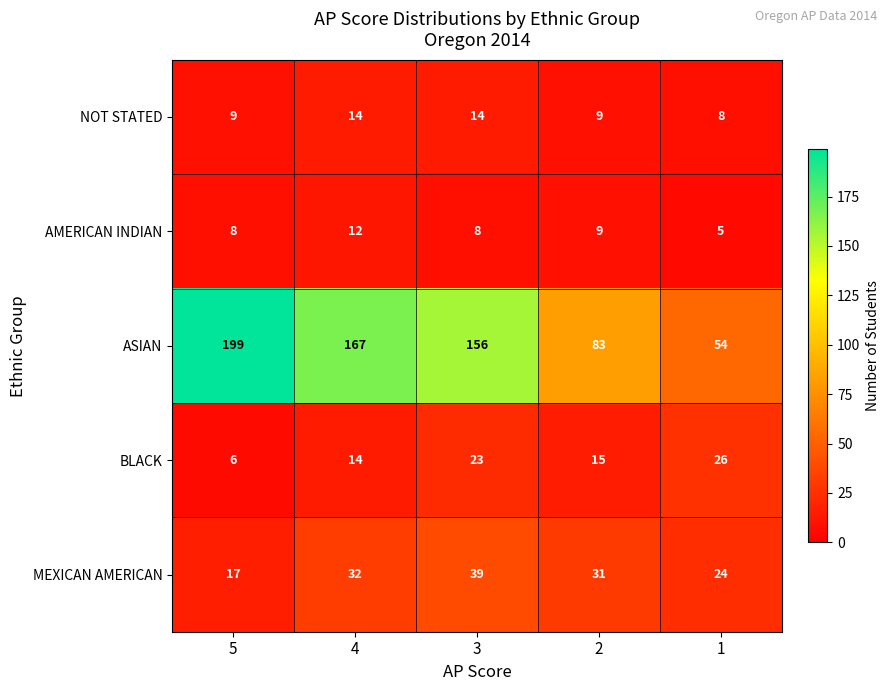

List the series in order of their peak value, highest first.

ASIAN, MEXICAN AMERICAN, BLACK, NOT STATED, AMERICAN INDIAN